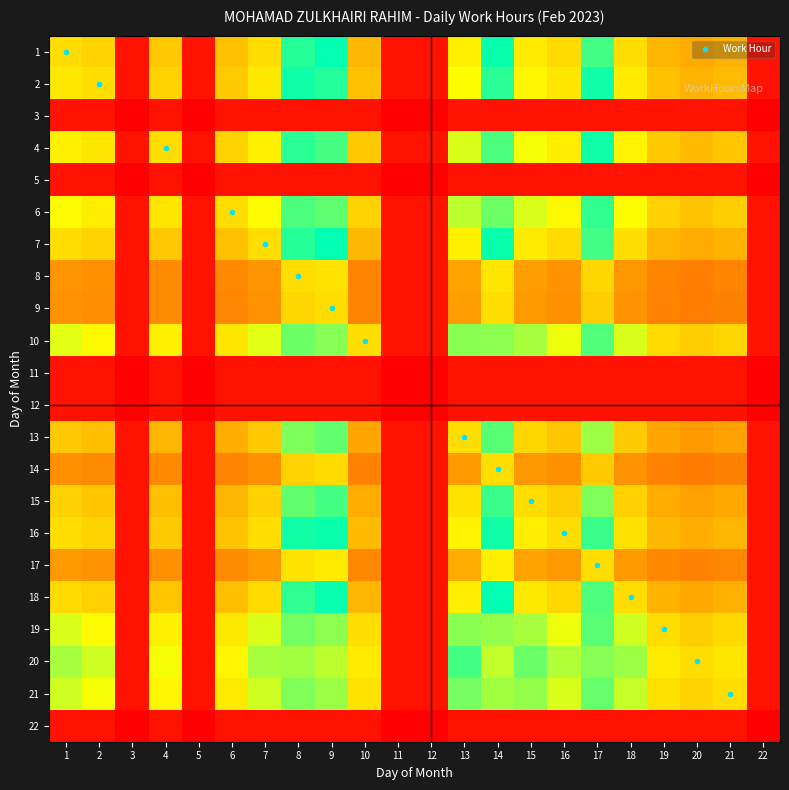

Reading left to right, transcribe all the data shown in this chart.

1: 1=0.5	2=0.5	3=0.1	4=0.5	5=0.1	6=0.5	7=0.5	8=0.6	9=0.6	10=0.4	11=0.1	12=0.1	13=0.5	14=0.7	15=0.5	16=0.5	17=0.6	18=0.5	19=0.4	20=0.4	21=0.4	22=0.1
2: 1=0.5	2=0.5	3=0.1	4=0.5	5=0.1	6=0.5	7=0.5	8=0.7	9=0.7	10=0.5	11=0.1	12=0.1	13=0.5	14=0.7	15=0.5	16=0.5	17=0.6	18=0.5	19=0.5	20=0.4	21=0.5	22=0.1
3: 1=0.1	2=0.1	3=0.0	4=0.1	5=0.0	6=0.1	7=0.1	8=0.1	9=0.1	10=0.1	11=0.0	12=0.0	13=0.1	14=0.1	15=0.1	16=0.1	17=0.1	18=0.1	19=0.1	20=0.1	21=0.1	22=0.0
4: 1=0.5	2=0.5	3=0.1	4=0.5	5=0.1	6=0.5	7=0.5	8=0.7	9=0.7	10=0.5	11=0.1	12=0.1	13=0.6	14=0.7	15=0.6	16=0.5	17=0.7	18=0.5	19=0.5	20=0.5	21=0.5	22=0.1
5: 1=0.1	2=0.1	3=0.0	4=0.1	5=0.0	6=0.1	7=0.1	8=0.1	9=0.1	10=0.1	11=0.0	12=0.0	13=0.1	14=0.1	15=0.1	16=0.1	17=0.1	18=0.1	19=0.1	20=0.1	21=0.1	22=0.0
6: 1=0.5	2=0.5	3=0.1	4=0.5	5=0.1	6=0.5	7=0.5	8=0.7	9=0.7	10=0.5	11=0.1	12=0.1	13=0.6	14=0.7	15=0.6	16=0.5	17=0.7	18=0.5	19=0.5	20=0.5	21=0.5	22=0.1
7: 1=0.5	2=0.5	3=0.1	4=0.5	5=0.1	6=0.5	7=0.5	8=0.6	9=0.6	10=0.4	11=0.1	12=0.1	13=0.5	14=0.7	15=0.5	16=0.5	17=0.6	18=0.5	19=0.4	20=0.4	21=0.4	22=0.1
8: 1=0.4	2=0.4	3=0.1	4=0.4	5=0.1	6=0.4	7=0.4	8=0.5	9=0.5	10=0.4	11=0.1	12=0.1	13=0.4	14=0.5	15=0.4	16=0.4	17=0.5	18=0.4	19=0.3	20=0.3	21=0.3	22=0.1
9: 1=0.4	2=0.4	3=0.1	4=0.4	5=0.1	6=0.4	7=0.4	8=0.5	9=0.5	10=0.3	11=0.1	12=0.1	13=0.4	14=0.5	15=0.4	16=0.4	17=0.5	18=0.4	19=0.3	20=0.3	21=0.3	22=0.1
10: 1=0.6	2=0.5	3=0.1	4=0.5	5=0.1	6=0.5	7=0.6	8=0.7	9=0.7	10=0.5	11=0.1	12=0.1	13=0.6	14=0.7	15=0.6	16=0.6	17=0.7	18=0.6	19=0.5	20=0.5	21=0.5	22=0.1
11: 1=0.1	2=0.1	3=0.0	4=0.1	5=0.0	6=0.1	7=0.1	8=0.1	9=0.1	10=0.1	11=0.0	12=0.0	13=0.1	14=0.1	15=0.1	16=0.1	17=0.1	18=0.1	19=0.1	20=0.1	21=0.1	22=0.0
12: 1=0.1	2=0.1	3=0.0	4=0.1	5=0.0	6=0.1	7=0.1	8=0.1	9=0.1	10=0.1	11=0.0	12=0.0	13=0.1	14=0.1	15=0.1	16=0.1	17=0.1	18=0.1	19=0.1	20=0.1	21=0.1	22=0.0
13: 1=0.5	2=0.5	3=0.1	4=0.4	5=0.1	6=0.4	7=0.5	8=0.6	9=0.6	10=0.4	11=0.1	12=0.1	13=0.5	14=0.6	15=0.5	16=0.5	17=0.6	18=0.5	19=0.4	20=0.4	21=0.4	22=0.1
14: 1=0.4	2=0.4	3=0.1	4=0.4	5=0.1	6=0.4	7=0.4	8=0.5	9=0.5	10=0.3	11=0.1	12=0.1	13=0.4	14=0.5	15=0.4	16=0.4	17=0.5	18=0.4	19=0.3	20=0.3	21=0.3	22=0.1
15: 1=0.5	2=0.5	3=0.1	4=0.5	5=0.1	6=0.4	7=0.5	8=0.6	9=0.6	10=0.4	11=0.1	12=0.1	13=0.5	14=0.6	15=0.5	16=0.5	17=0.6	18=0.5	19=0.4	20=0.4	21=0.4	22=0.1
16: 1=0.5	2=0.5	3=0.1	4=0.5	5=0.1	6=0.5	7=0.5	8=0.6	9=0.7	10=0.4	11=0.1	12=0.1	13=0.5	14=0.7	15=0.5	16=0.5	17=0.6	18=0.5	19=0.4	20=0.4	21=0.4	22=0.1
17: 1=0.4	2=0.4	3=0.1	4=0.4	5=0.1	6=0.4	7=0.4	8=0.5	9=0.5	10=0.4	11=0.1	12=0.1	13=0.4	14=0.5	15=0.4	16=0.4	17=0.5	18=0.4	19=0.4	20=0.3	21=0.4	22=0.1
18: 1=0.5	2=0.5	3=0.1	4=0.5	5=0.1	6=0.5	7=0.5	8=0.6	9=0.6	10=0.4	11=0.1	12=0.1	13=0.5	14=0.6	15=0.5	16=0.5	17=0.6	18=0.5	19=0.4	20=0.4	21=0.4	22=0.1
19: 1=0.6	2=0.5	3=0.1	4=0.5	5=0.1	6=0.5	7=0.6	8=0.7	9=0.7	10=0.5	11=0.1	12=0.1	13=0.6	14=0.7	15=0.6	16=0.6	17=0.7	18=0.6	19=0.5	20=0.5	21=0.5	22=0.1
20: 1=0.6	2=0.6	3=0.1	4=0.6	5=0.1	6=0.5	7=0.6	8=0.7	9=0.8	10=0.5	11=0.1	12=0.1	13=0.6	14=0.8	15=0.6	16=0.6	17=0.7	18=0.6	19=0.5	20=0.5	21=0.5	22=0.1
21: 1=0.6	2=0.6	3=0.1	4=0.5	5=0.1	6=0.5	7=0.6	8=0.7	9=0.7	10=0.5	11=0.1	12=0.1	13=0.6	14=0.7	15=0.6	16=0.6	17=0.7	18=0.6	19=0.5	20=0.5	21=0.5	22=0.1
22: 1=0.1	2=0.1	3=0.0	4=0.1	5=0.0	6=0.1	7=0.1	8=0.1	9=0.1	10=0.1	11=0.0	12=0.0	13=0.1	14=0.1	15=0.1	16=0.1	17=0.1	18=0.1	19=0.1	20=0.1	21=0.1	22=0.0